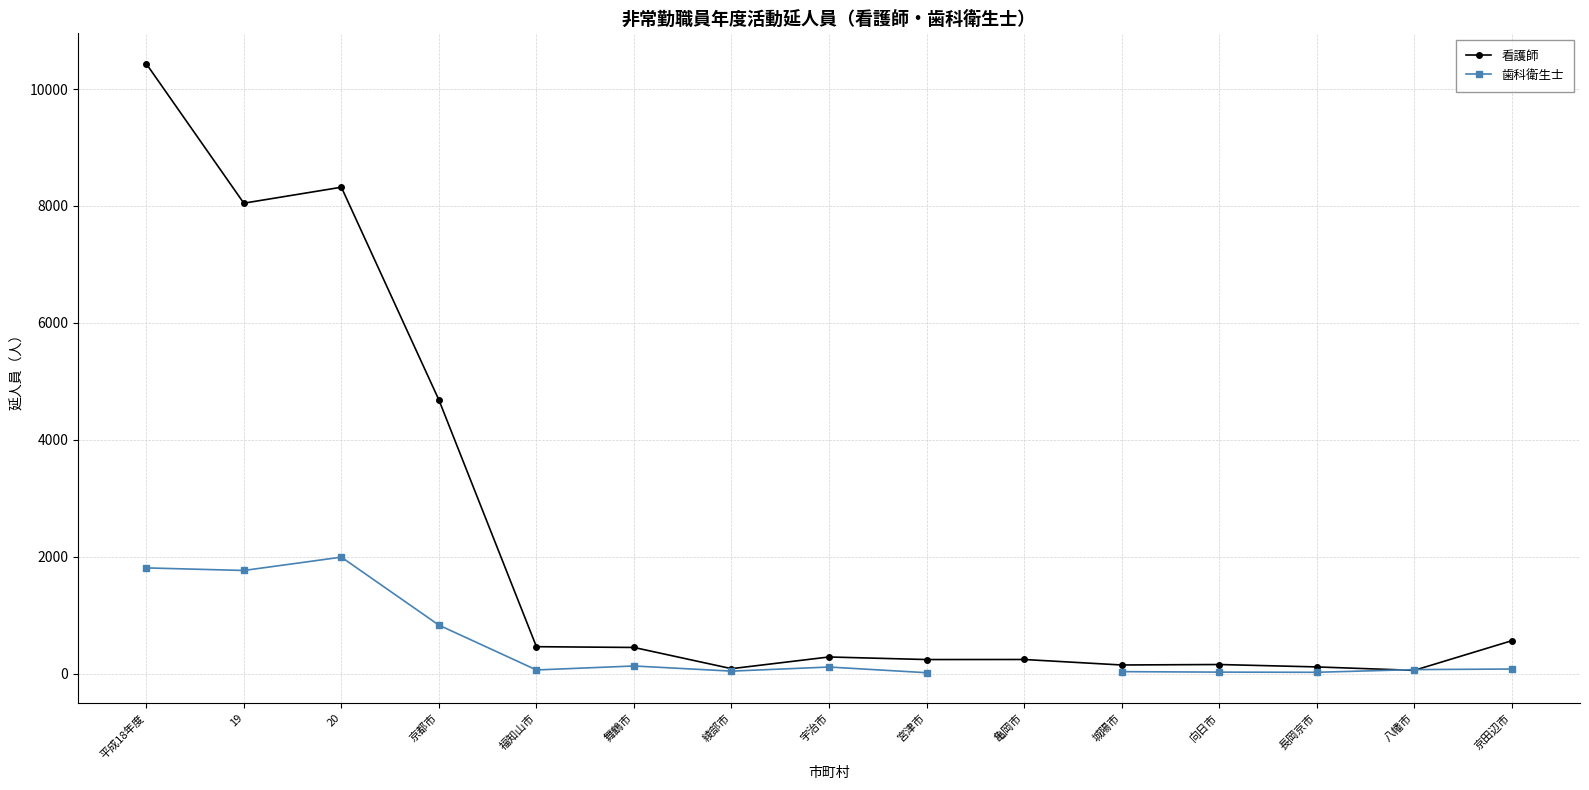

How many lines are shown in the chart?

2